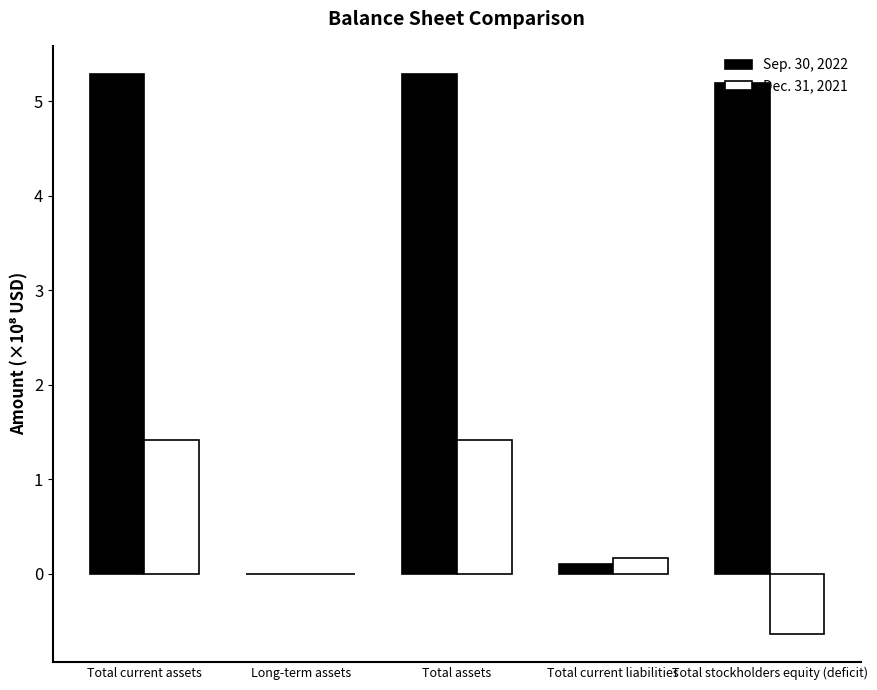

What is the maximum value for Sep. 30, 2022?

5.3